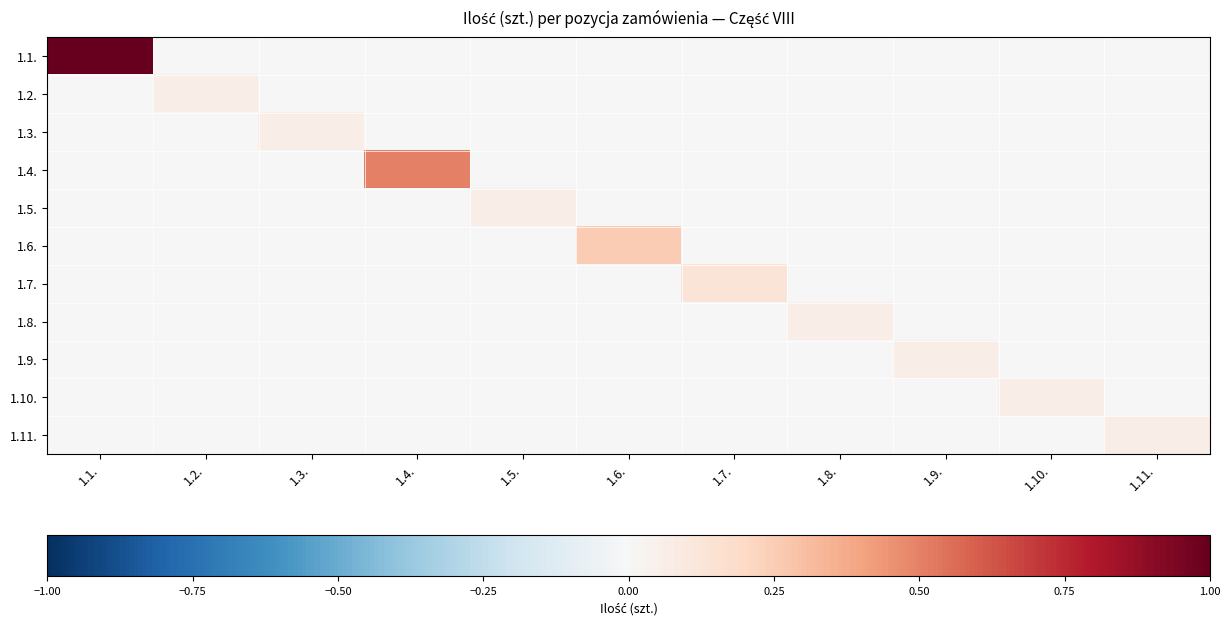

Reading left to right, what are all the values shown in this chart?

1.1.: 1.1.=1.0	1.2.=0.0	1.3.=0.0	1.4.=0.0	1.5.=0.0	1.6.=0.0	1.7.=0.0	1.8.=0.0	1.9.=0.0	1.10.=0.0	1.11.=0.0
1.2.: 1.1.=0.0	1.2.=0.1	1.3.=0.0	1.4.=0.0	1.5.=0.0	1.6.=0.0	1.7.=0.0	1.8.=0.0	1.9.=0.0	1.10.=0.0	1.11.=0.0
1.3.: 1.1.=0.0	1.2.=0.0	1.3.=0.1	1.4.=0.0	1.5.=0.0	1.6.=0.0	1.7.=0.0	1.8.=0.0	1.9.=0.0	1.10.=0.0	1.11.=0.0
1.4.: 1.1.=0.0	1.2.=0.0	1.3.=0.0	1.4.=0.5	1.5.=0.0	1.6.=0.0	1.7.=0.0	1.8.=0.0	1.9.=0.0	1.10.=0.0	1.11.=0.0
1.5.: 1.1.=0.0	1.2.=0.0	1.3.=0.0	1.4.=0.0	1.5.=0.1	1.6.=0.0	1.7.=0.0	1.8.=0.0	1.9.=0.0	1.10.=0.0	1.11.=0.0
1.6.: 1.1.=0.0	1.2.=0.0	1.3.=0.0	1.4.=0.0	1.5.=0.0	1.6.=0.2	1.7.=0.0	1.8.=0.0	1.9.=0.0	1.10.=0.0	1.11.=0.0
1.7.: 1.1.=0.0	1.2.=0.0	1.3.=0.0	1.4.=0.0	1.5.=0.0	1.6.=0.0	1.7.=0.1	1.8.=0.0	1.9.=0.0	1.10.=0.0	1.11.=0.0
1.8.: 1.1.=0.0	1.2.=0.0	1.3.=0.0	1.4.=0.0	1.5.=0.0	1.6.=0.0	1.7.=0.0	1.8.=0.1	1.9.=0.0	1.10.=0.0	1.11.=0.0
1.9.: 1.1.=0.0	1.2.=0.0	1.3.=0.0	1.4.=0.0	1.5.=0.0	1.6.=0.0	1.7.=0.0	1.8.=0.0	1.9.=0.1	1.10.=0.0	1.11.=0.0
1.10.: 1.1.=0.0	1.2.=0.0	1.3.=0.0	1.4.=0.0	1.5.=0.0	1.6.=0.0	1.7.=0.0	1.8.=0.0	1.9.=0.0	1.10.=0.1	1.11.=0.0
1.11.: 1.1.=0.0	1.2.=0.0	1.3.=0.0	1.4.=0.0	1.5.=0.0	1.6.=0.0	1.7.=0.0	1.8.=0.0	1.9.=0.0	1.10.=0.0	1.11.=0.1